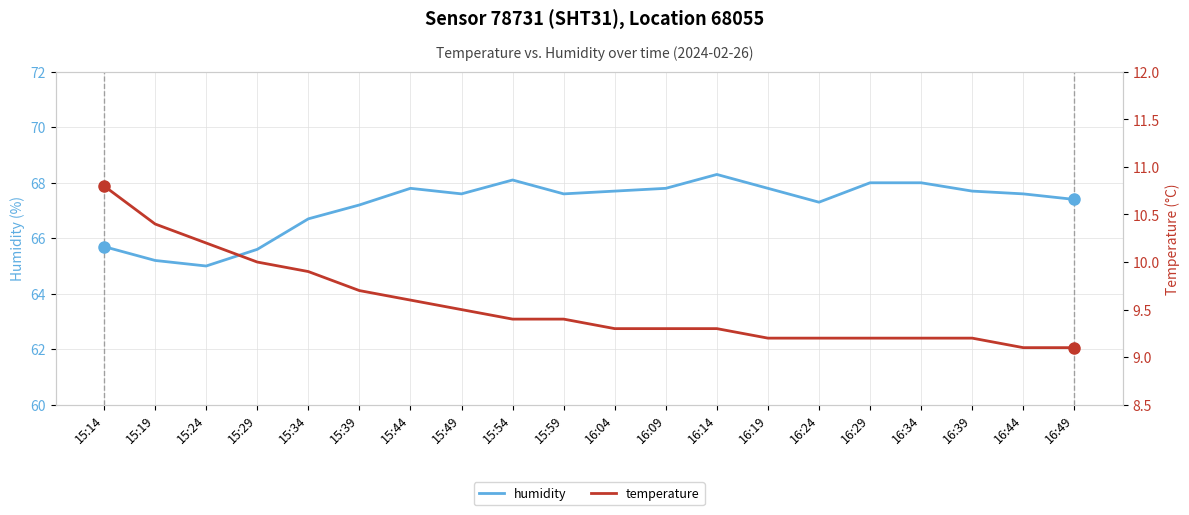

At which label is humidity closest to 66?

15:14